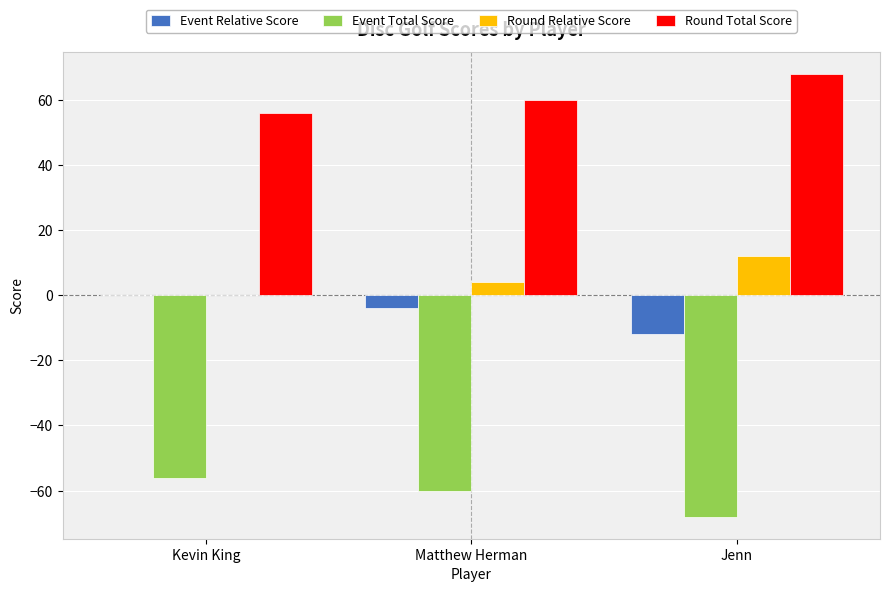

Is the value of Event Total Score at Jenn greater than the value of Round Relative Score at Matthew Herman?

No